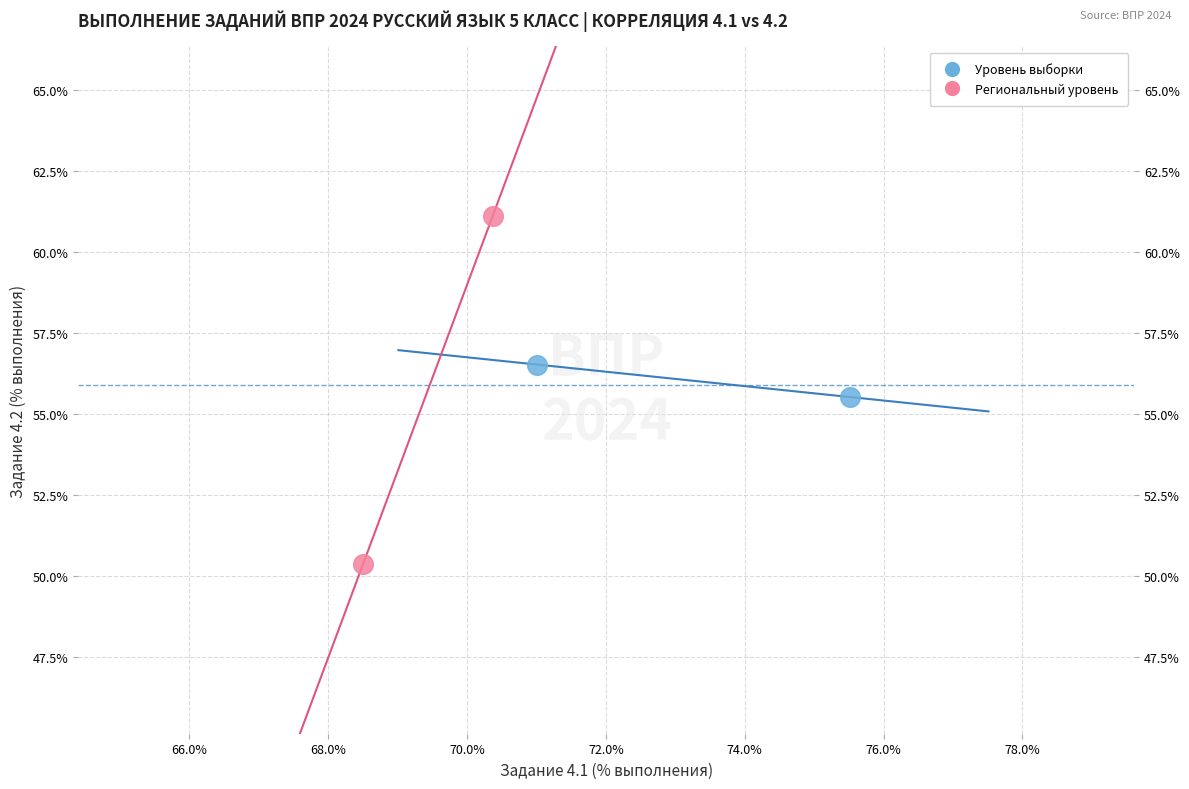

What are all the series names shown in the legend?

Уровень выборки, Региональный уровень